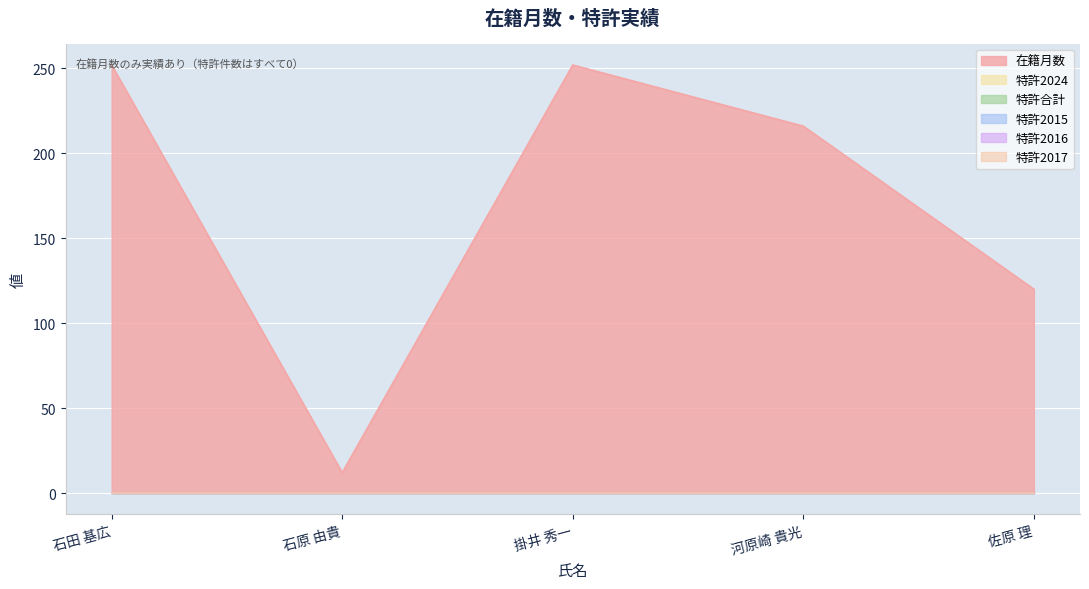

At how many categories does at least one series exceed 210?

3